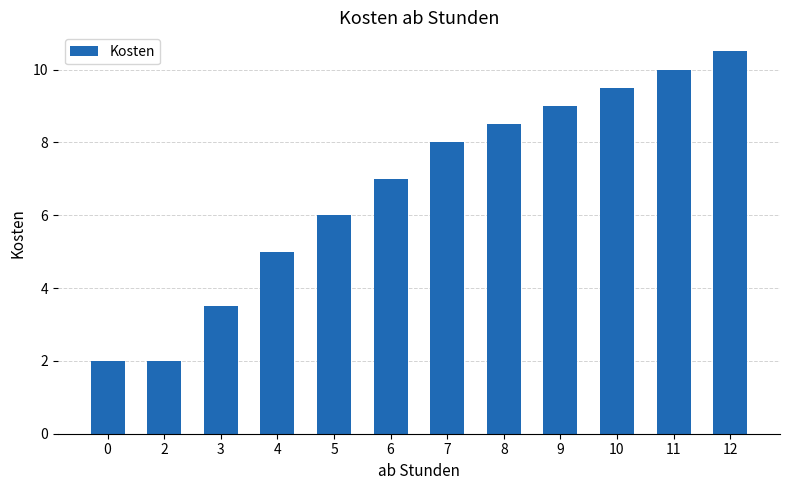

True or false: the data shows 18.9 at 12.

False